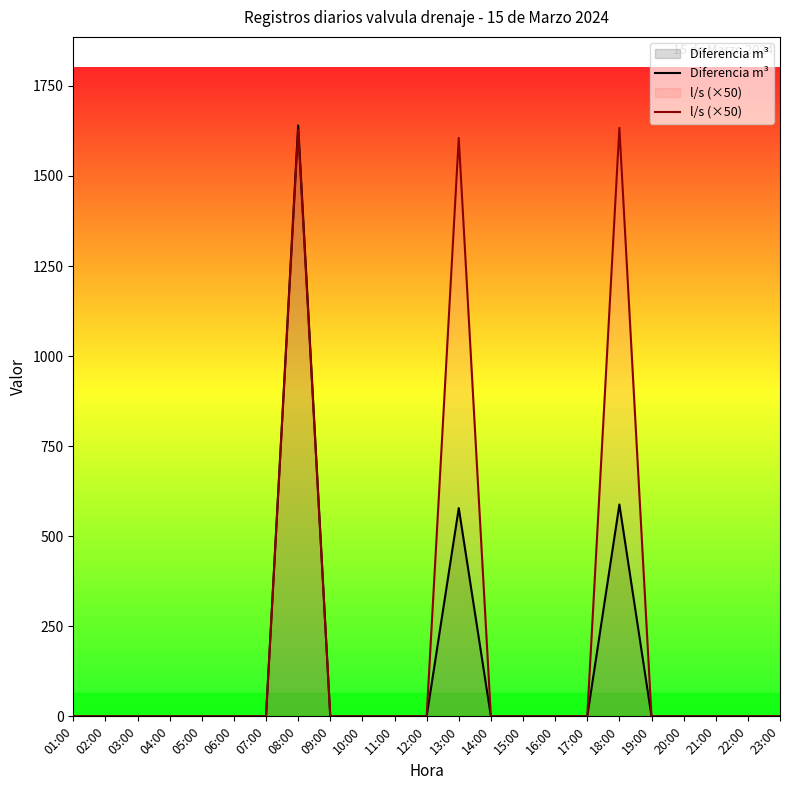

How many data points does each series have?

23